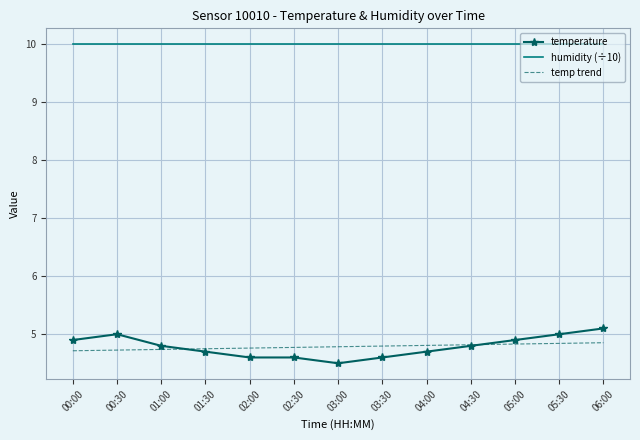

What are all the series names shown in the legend?

temperature, humidity (÷10), temp trend